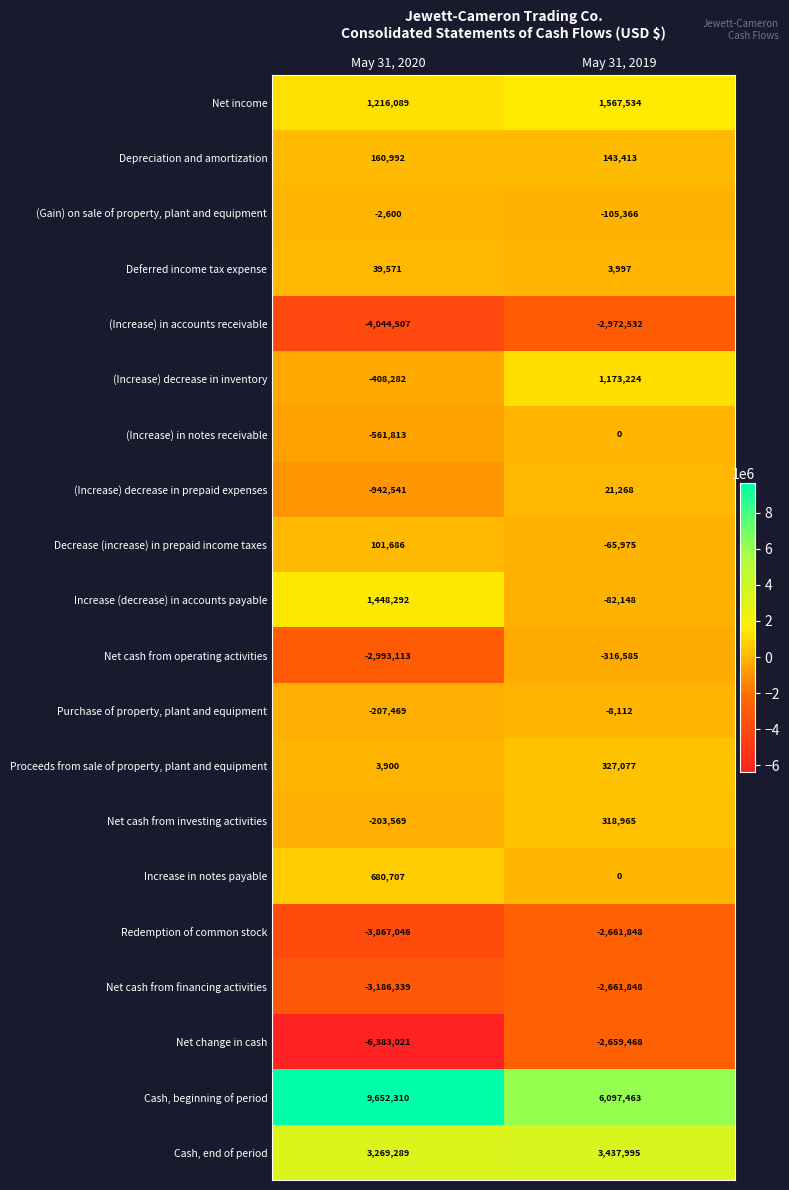

What is the total value across all series at May 31, 2019?

1557054